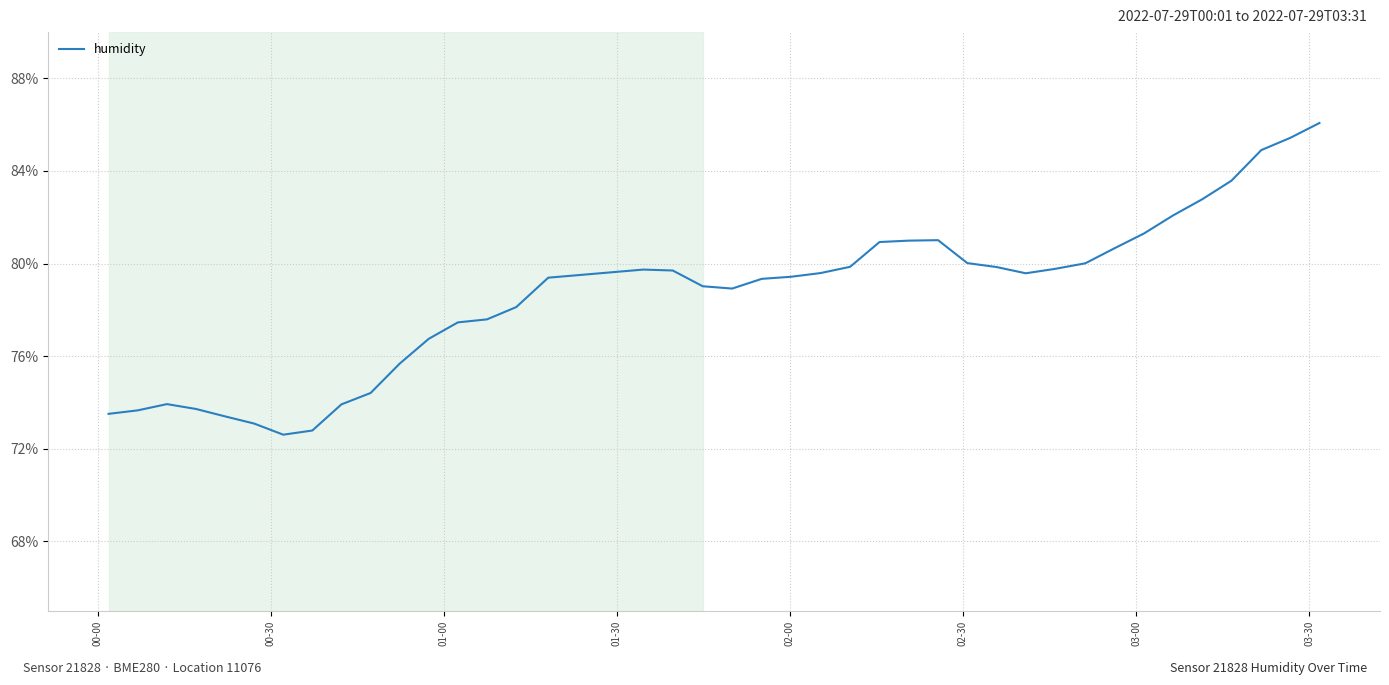

What is the difference between the second highest and second lowest values?

12.6